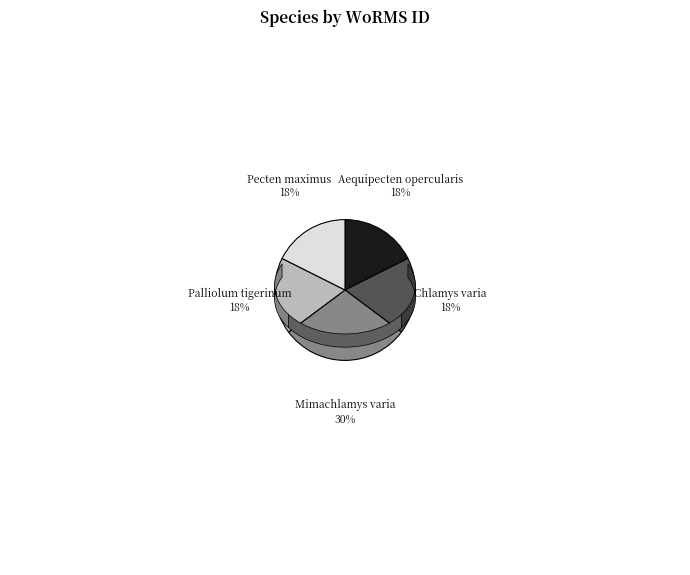

Which has a higher value, Mimachlamys varia or Palliolum tigerinum?

Mimachlamys varia